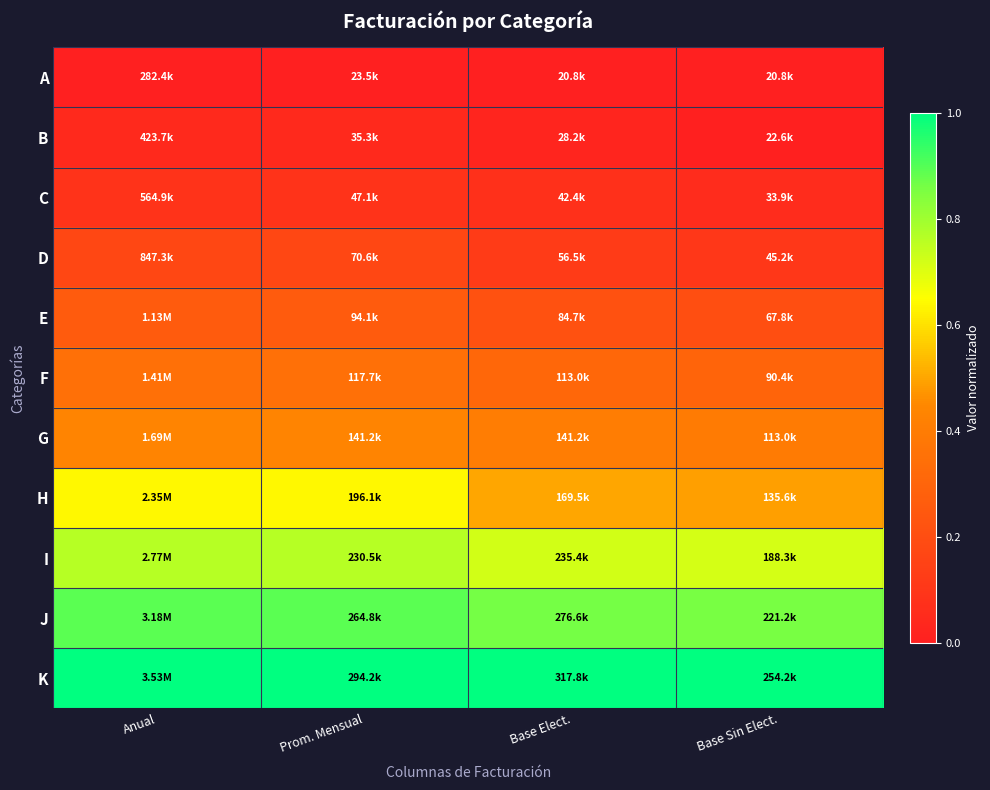

Reading left to right, transcribe all the data shown in this chart.

A: Anual=0.0	Prom. Mensual=0.0	Base Elect.=0.0	Base Sin Elect.=0.0
B: Anual=0.0	Prom. Mensual=0.0	Base Elect.=0.0	Base Sin Elect.=0.0
C: Anual=0.1	Prom. Mensual=0.1	Base Elect.=0.1	Base Sin Elect.=0.1
D: Anual=0.2	Prom. Mensual=0.2	Base Elect.=0.1	Base Sin Elect.=0.1
E: Anual=0.3	Prom. Mensual=0.3	Base Elect.=0.2	Base Sin Elect.=0.2
F: Anual=0.3	Prom. Mensual=0.3	Base Elect.=0.3	Base Sin Elect.=0.3
G: Anual=0.4	Prom. Mensual=0.4	Base Elect.=0.4	Base Sin Elect.=0.4
H: Anual=0.6	Prom. Mensual=0.6	Base Elect.=0.5	Base Sin Elect.=0.5
I: Anual=0.8	Prom. Mensual=0.8	Base Elect.=0.7	Base Sin Elect.=0.7
J: Anual=0.9	Prom. Mensual=0.9	Base Elect.=0.9	Base Sin Elect.=0.9
K: Anual=1.0	Prom. Mensual=1.0	Base Elect.=1.0	Base Sin Elect.=1.0